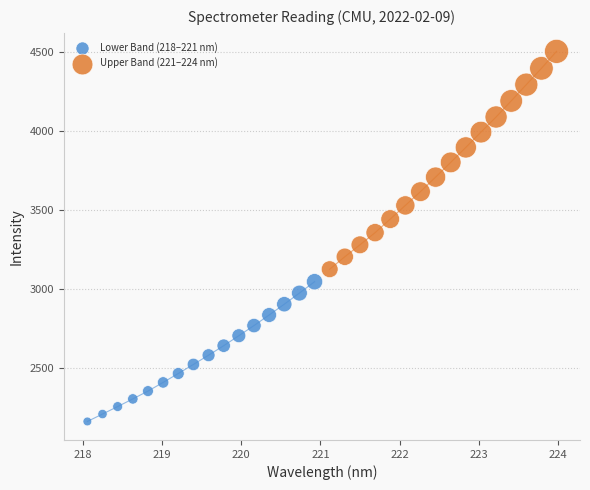

Which series reaches the maximum Y coordinate?

Upper Band (221–224 nm)